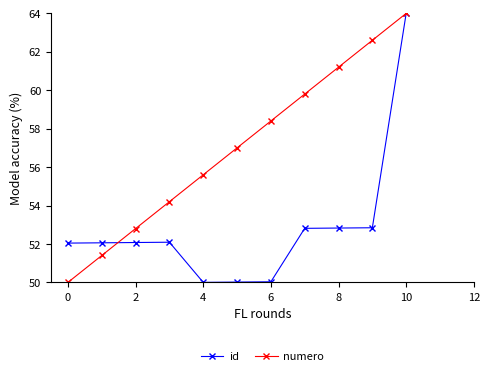

What is the value of the numero point at the 10th from the left?

62.6